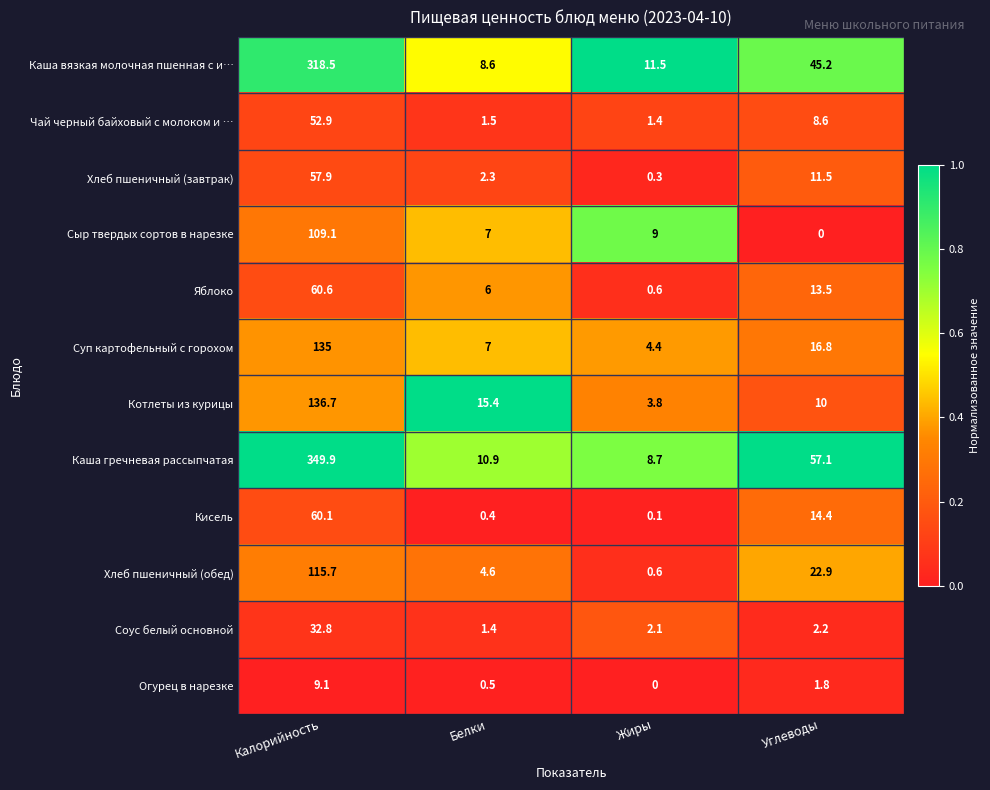

What is the maximum value shown in the chart?

349.9